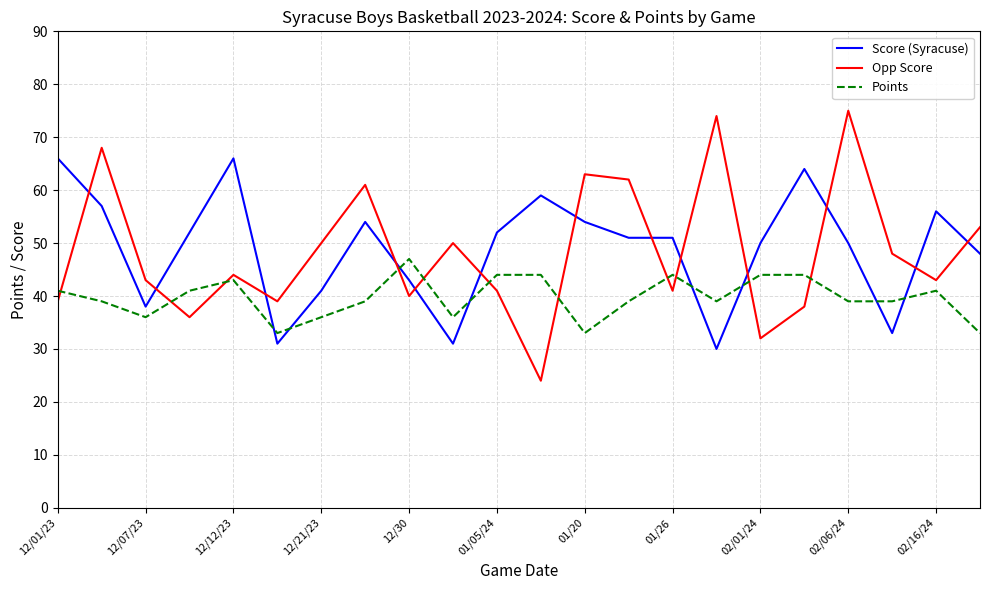

Which series has the largest range (max minus min)?

Opp Score